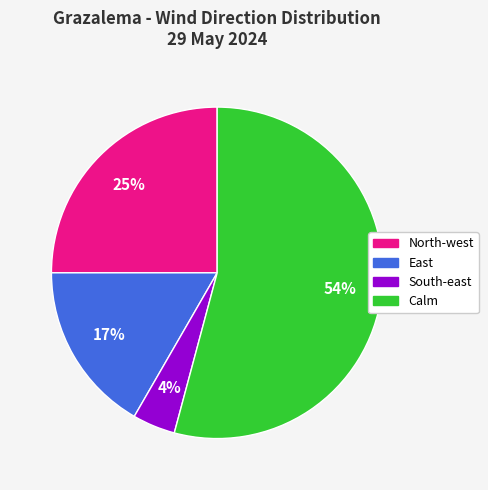

Between Calm and North-west, which is larger?

Calm